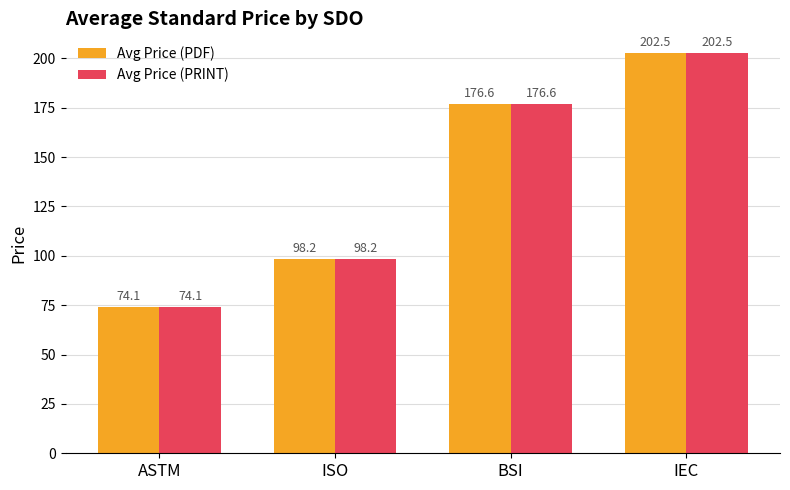

At which category is the sum across all series the highest?

IEC